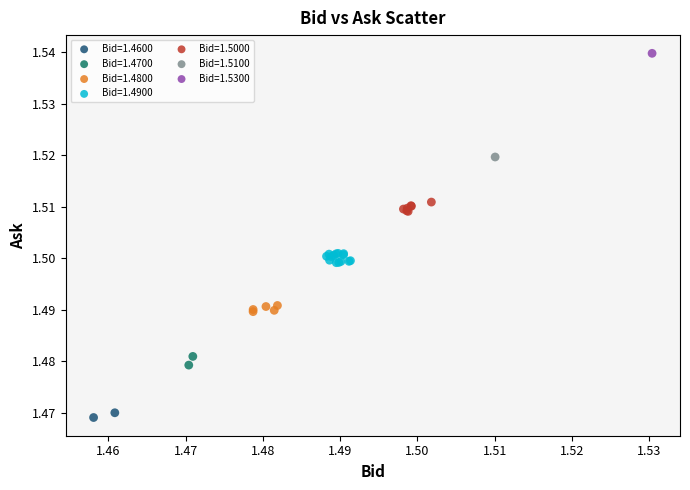

What are all the series names shown in the legend?

Bid=1.4600, Bid=1.4700, Bid=1.4800, Bid=1.4900, Bid=1.5000, Bid=1.5100, Bid=1.5300